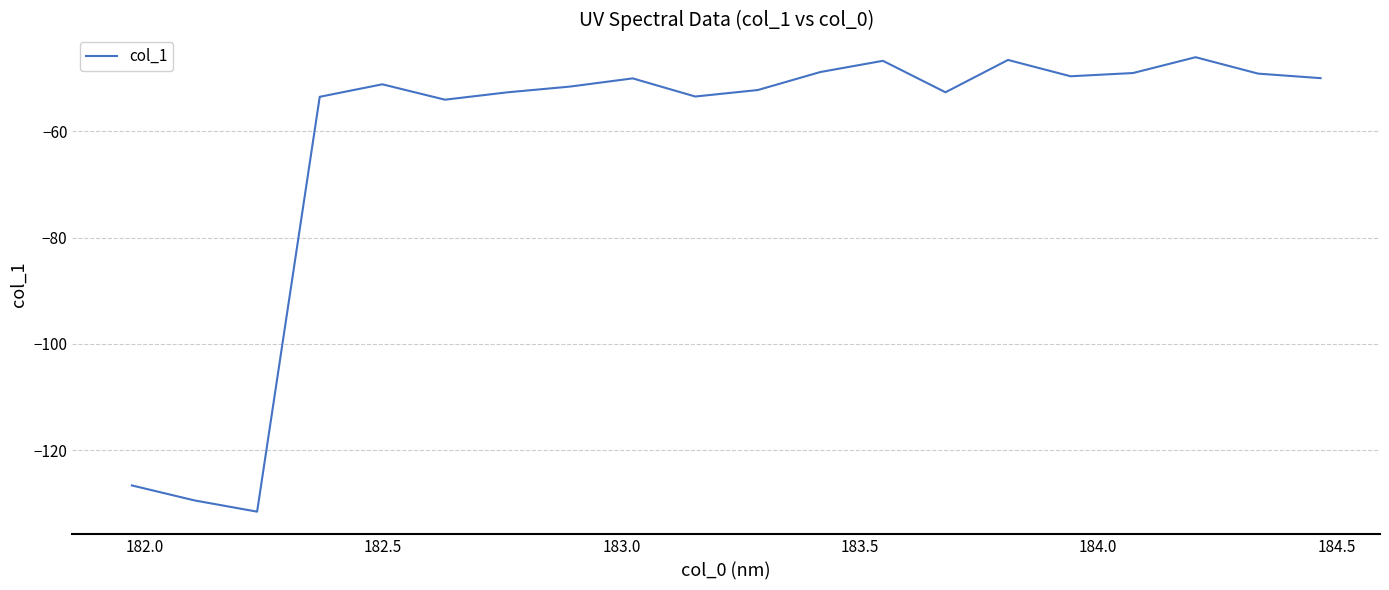

What is the greatest value displayed?

-46.1